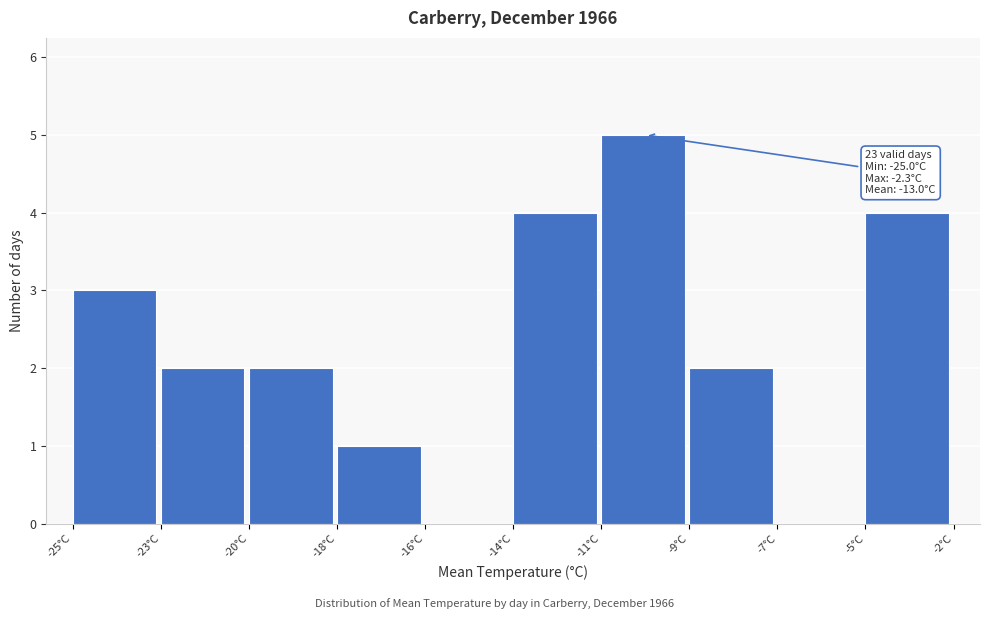

Reading right to left, list all the values displayed in this chart.

-5°C=4	-7°C=0	-9°C=2	-11°C=5	-14°C=4	-16°C=0	-18°C=1	-20°C=2	-23°C=2	-25°C=3